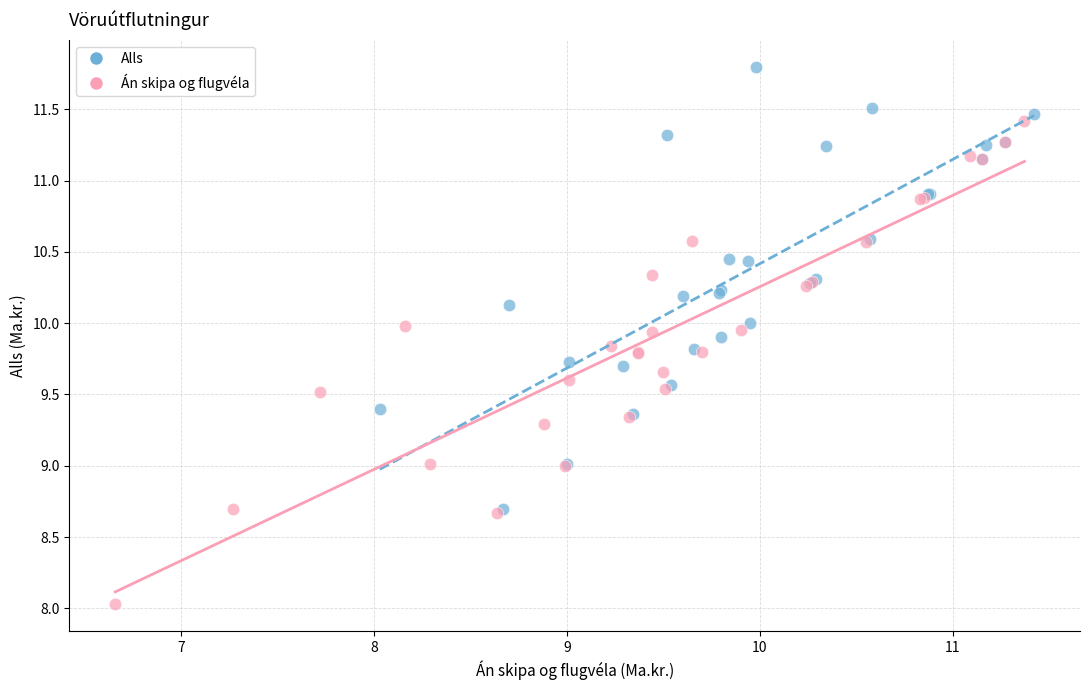

Which series reaches the minimum Y coordinate?

Án skipa og flugvéla